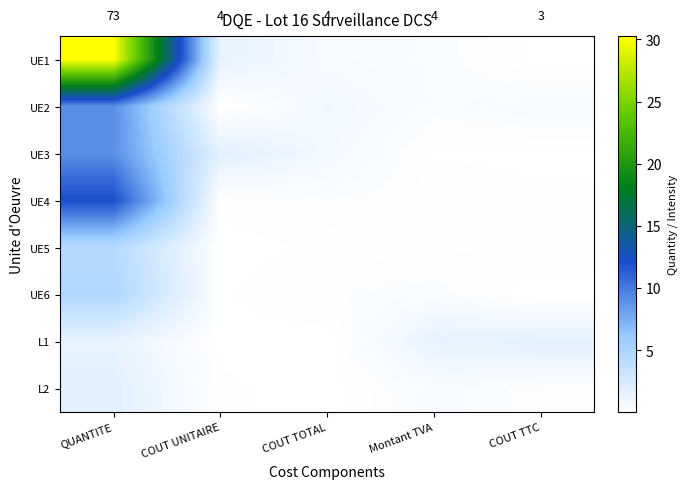

What is the difference between the second highest and second lowest values in the UE6 series?

0.3